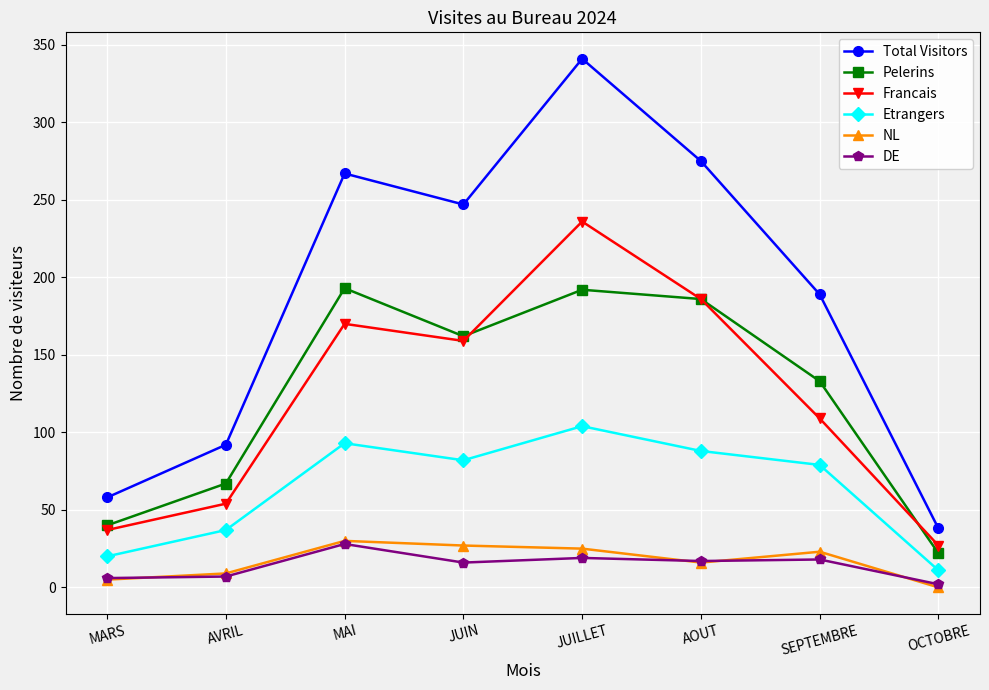

What is the average value of the Francais series?

122